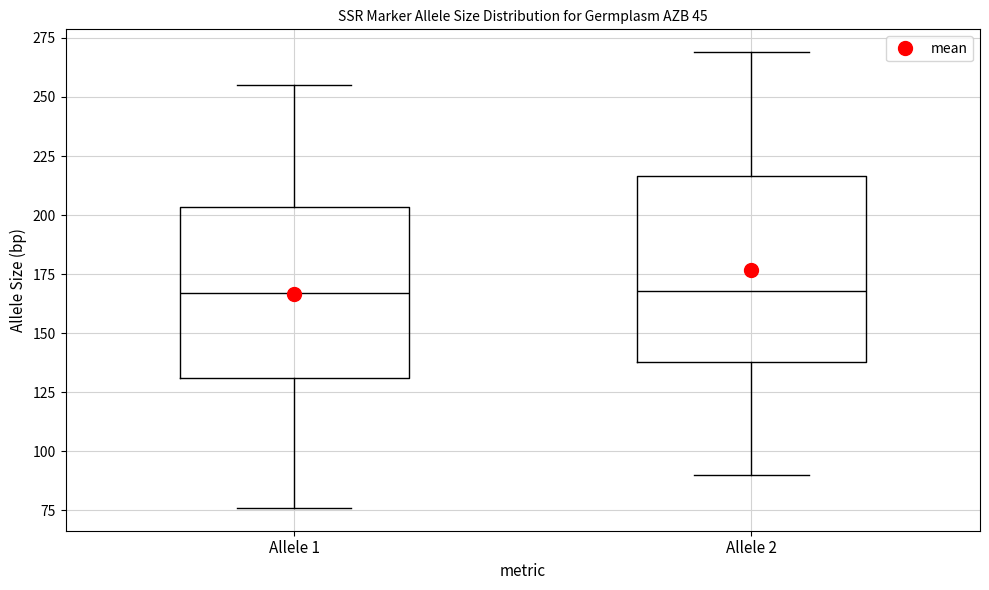

Reading left to right, transcribe this box plot: for each box, give where its median line is, the range the box spans, and where its two whiskers end, as read against the y-axis. The values are not printed on the chart, so give them approximately, as read against the axis.

Allele 1: median 165, box 130 to 205, whiskers 75 to 255
Allele 2: median 170, box 140 to 215, whiskers 90 to 270